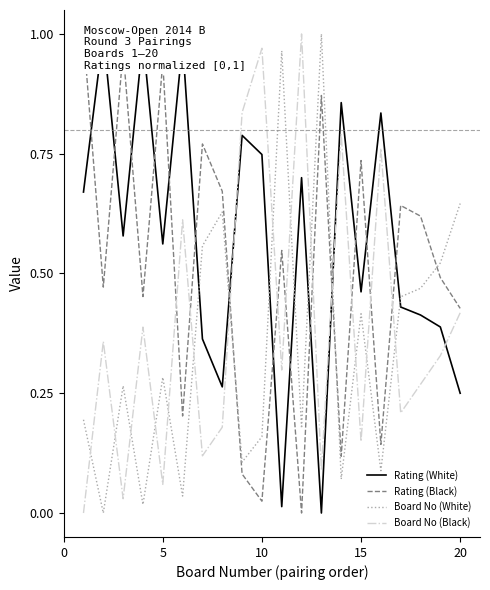

Which series has the widest spread of values?

Rating (White)